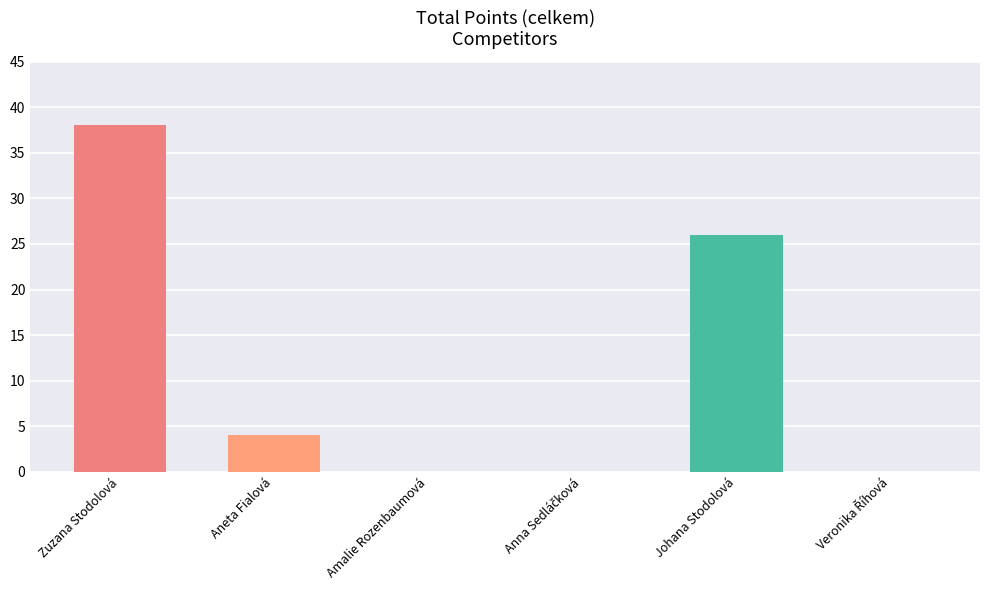

Where does the data first go above 4?

Zuzana Stodolová